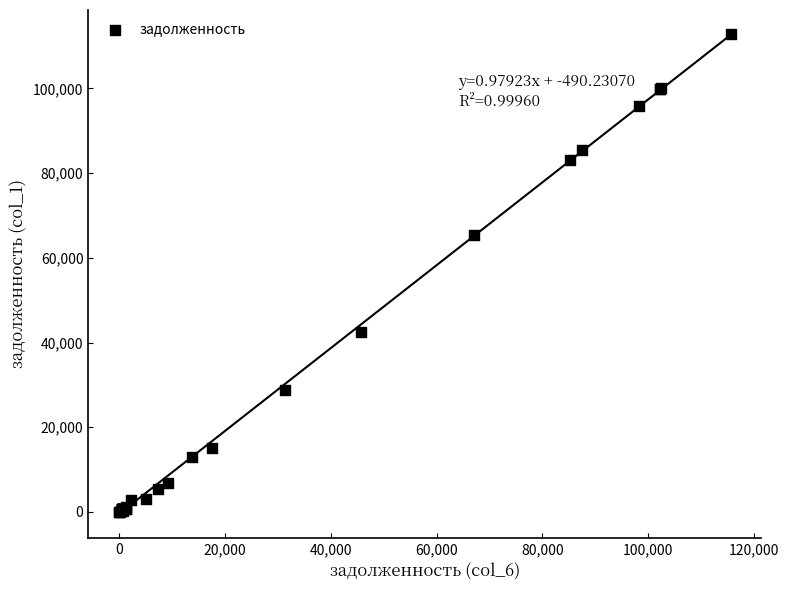

What Y value in the scatter plot is closest to 56429?

65477.8